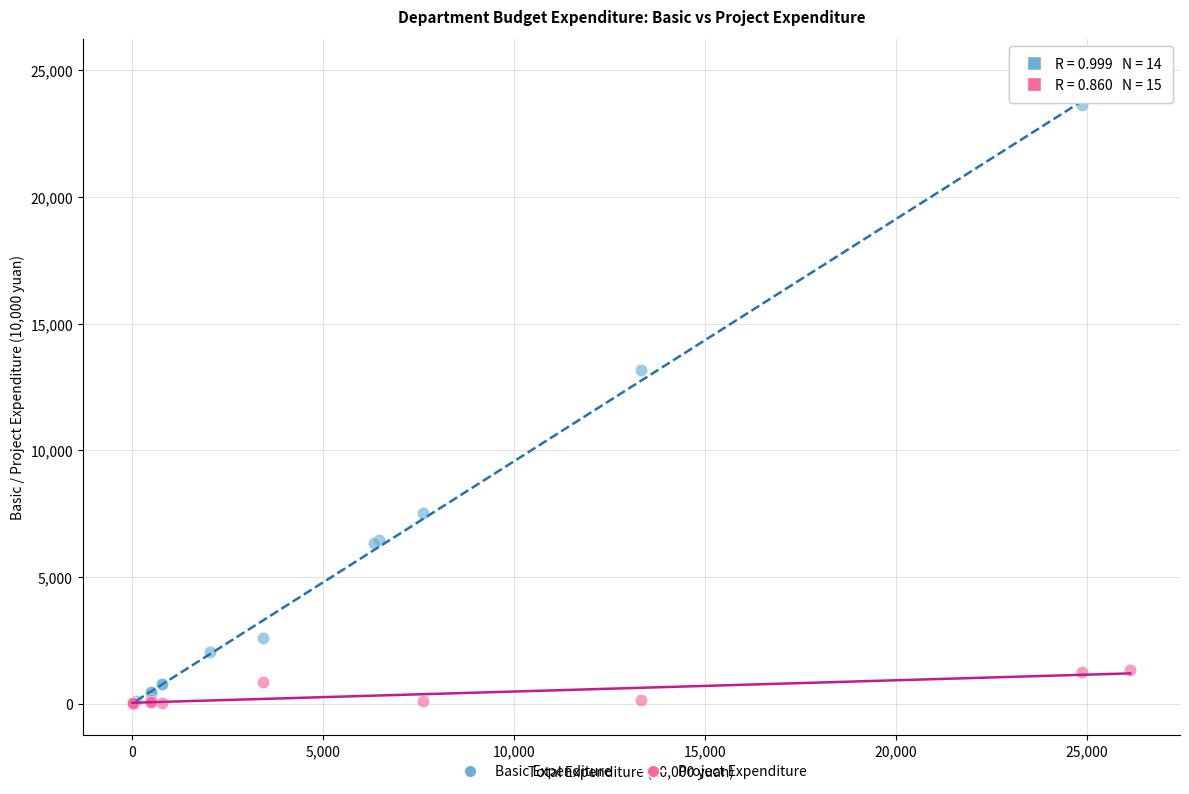

Which series has the largest Y range (max minus min)?

Basic Expenditure